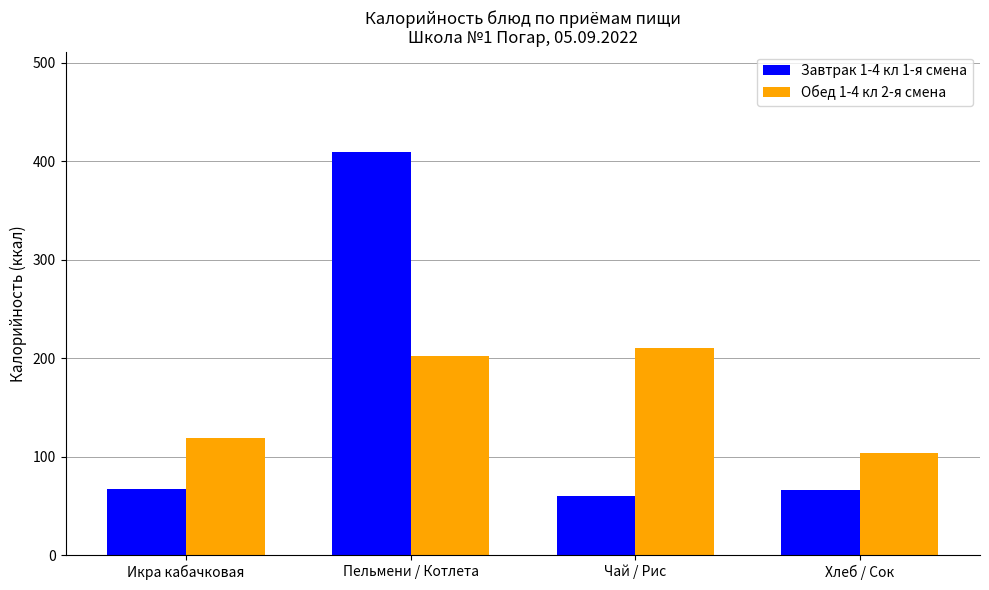

Which category has the highest value in the Обед 1-4 кл 2-я смена series?

Чай / Рис